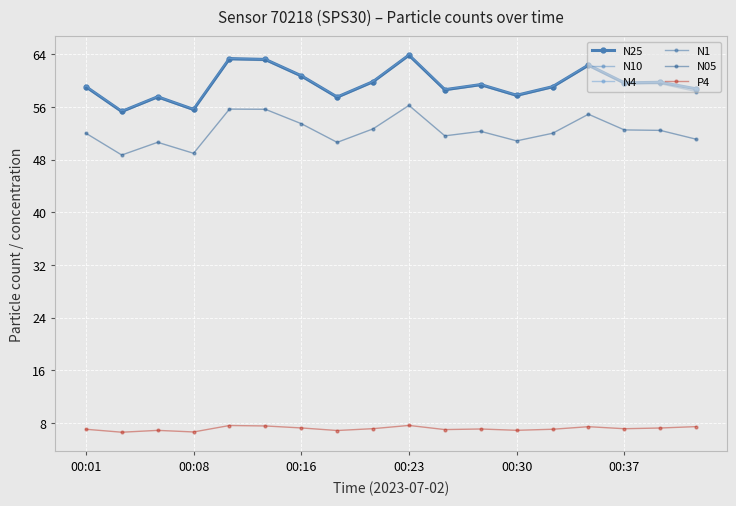

Does the chart have visible grid lines?

Yes